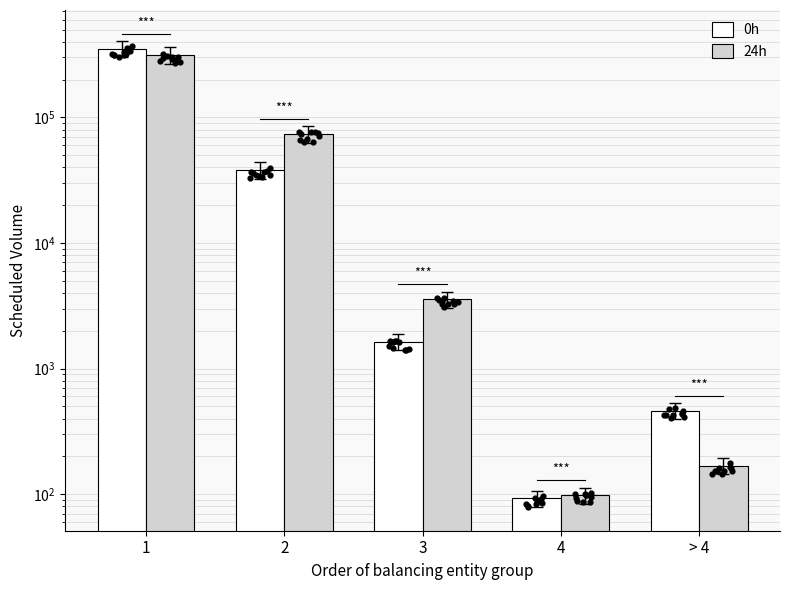

At which category is the sum across all series the highest?

1